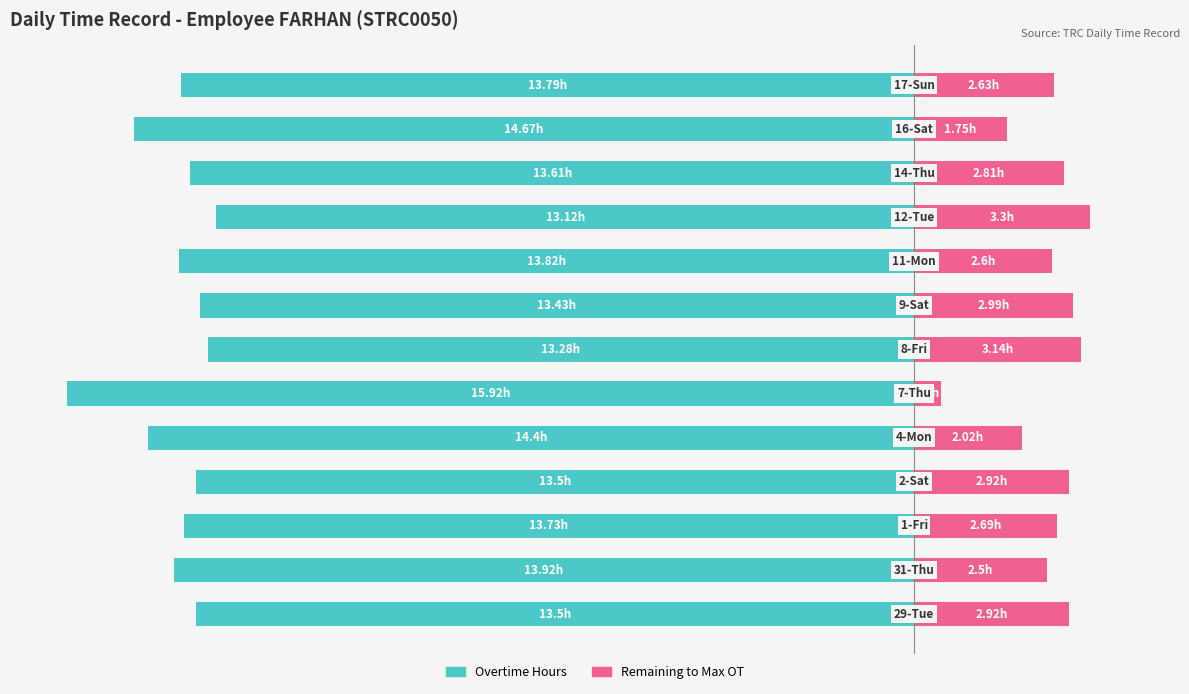

How many groups of bars are there?

13